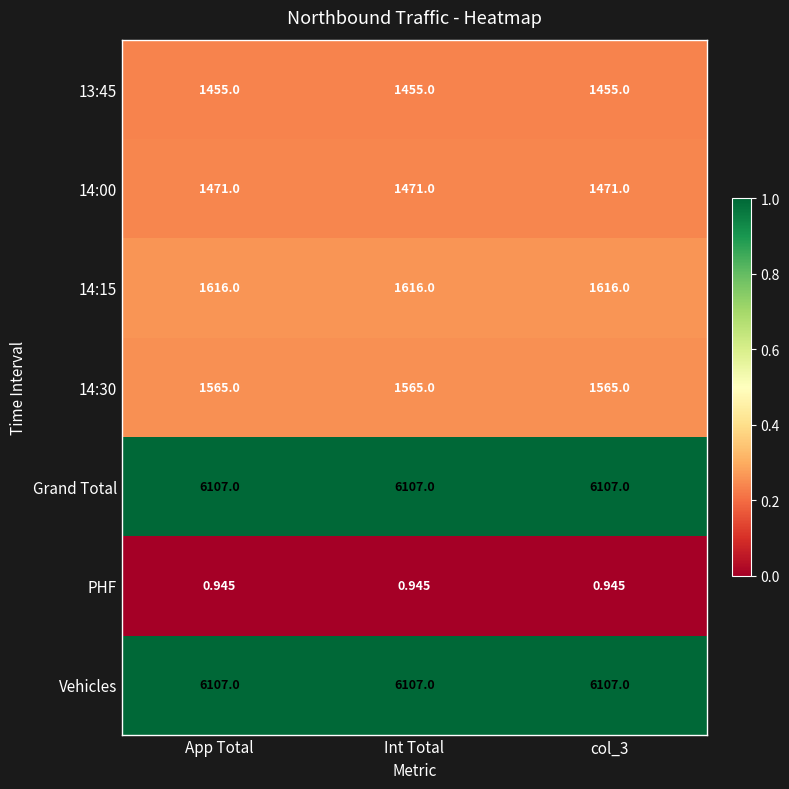

Is the value of Vehicles at col_3 greater than the value of 13:45 at Int Total?

Yes